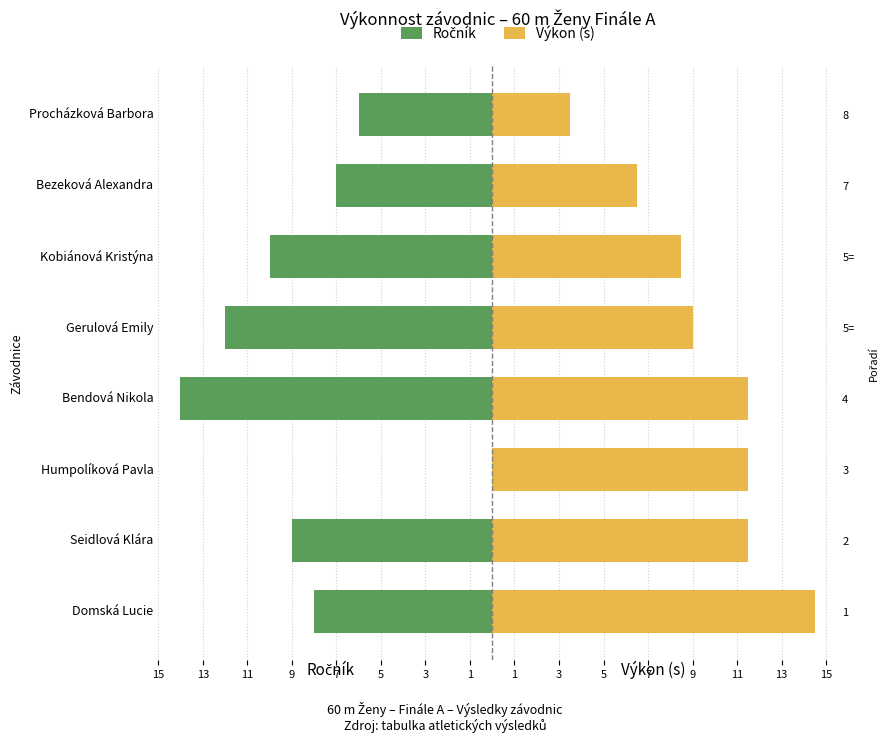

How many groups of bars are there?

8